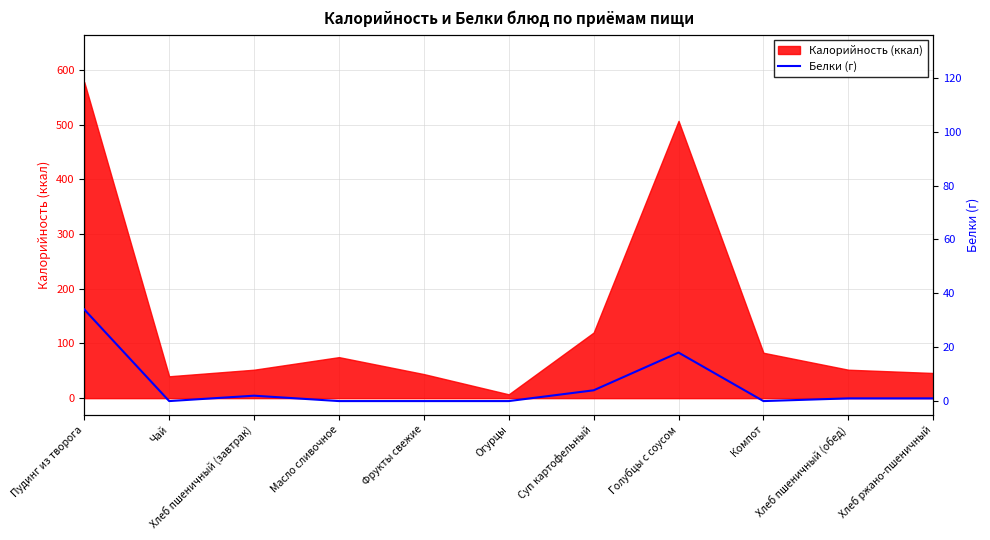

True or false: Калорийность (ккал) has a value of 120 at Суп картофельный.

True